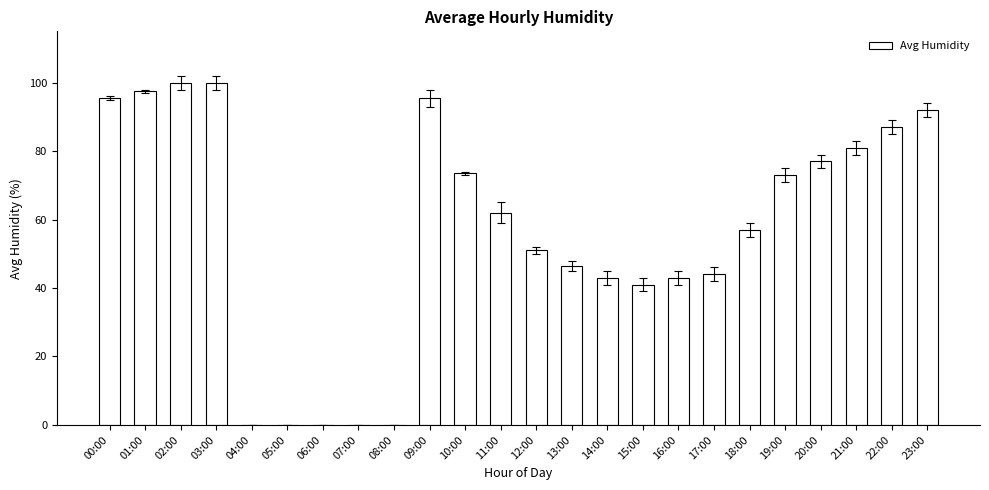

The chart shows a value of 0.0 at 04:00. True or false?

True